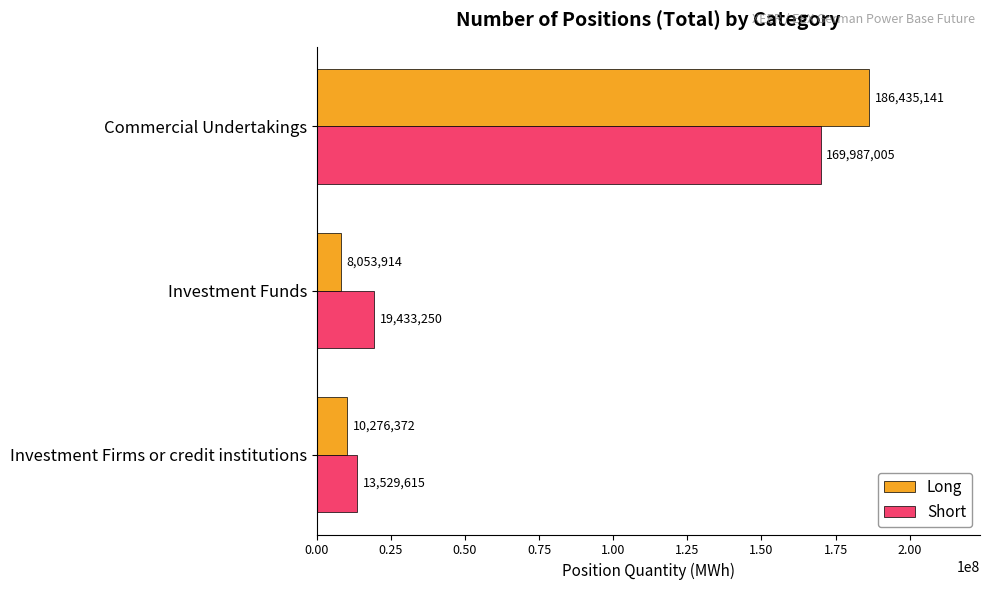

Which series has the largest range (max minus min)?

Long